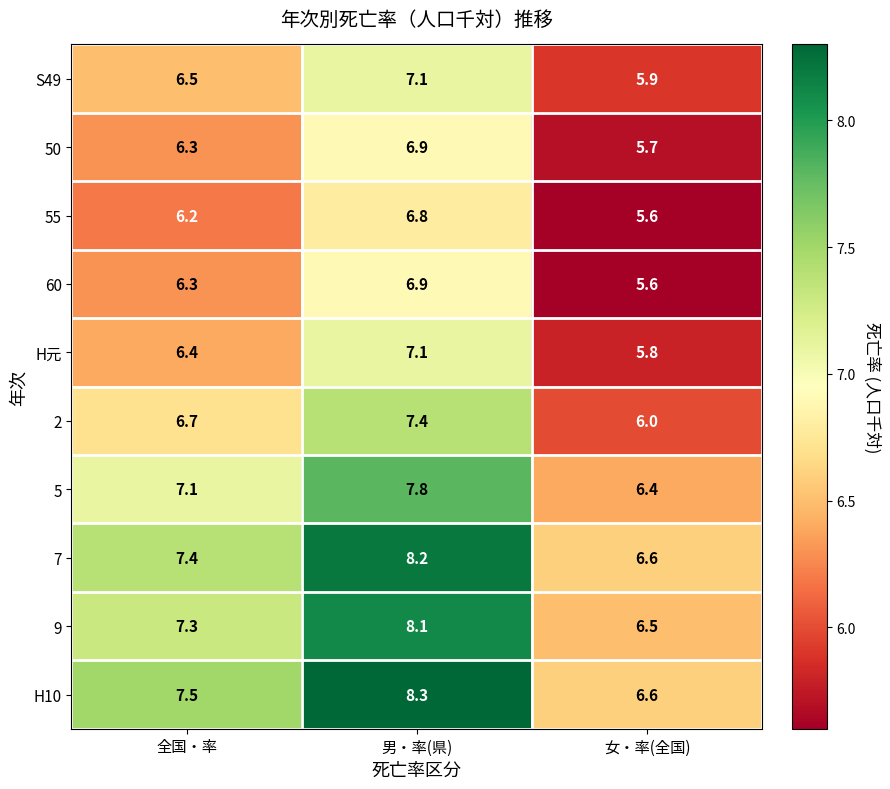

At which label is 55 closest to 6?

全国・率